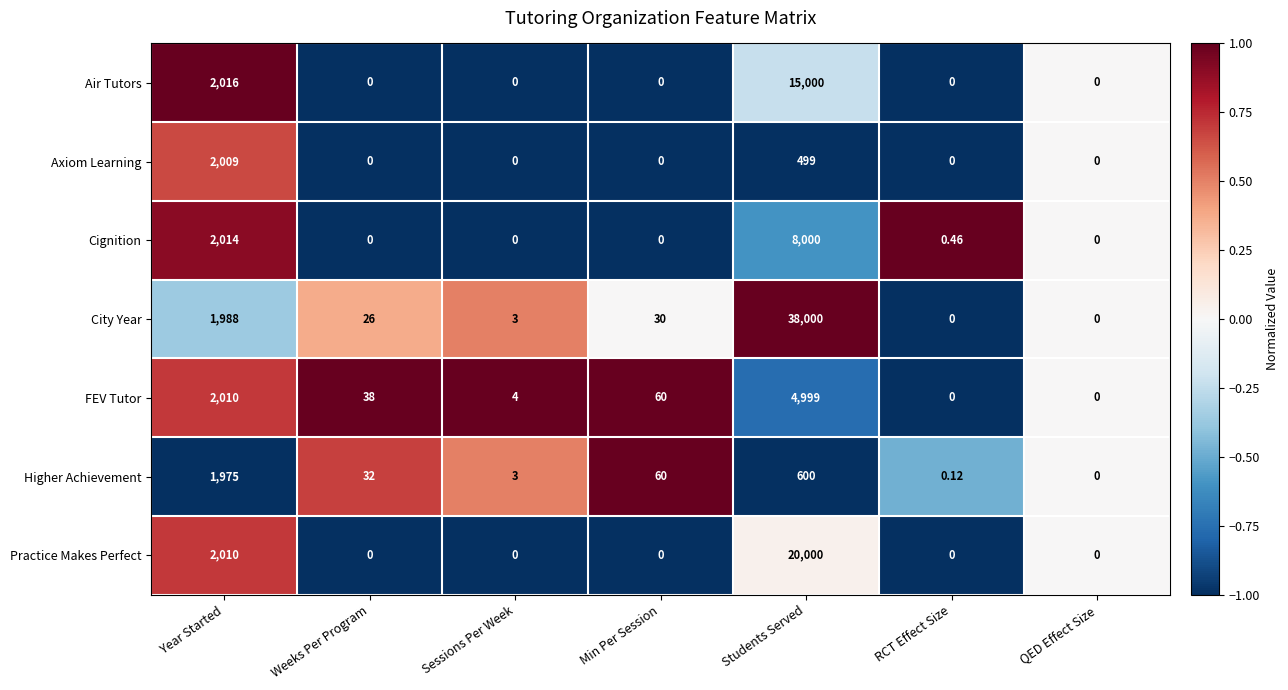

At which label is FEV Tutor closest to 2499?

Year Started